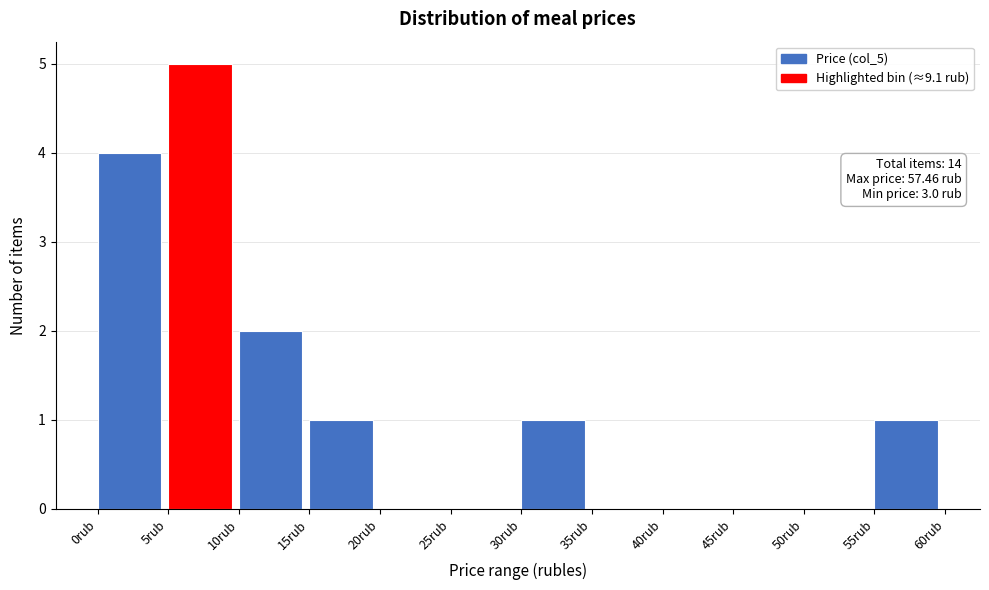

Over which range of the x-axis is the bar tallest?

5 to 10